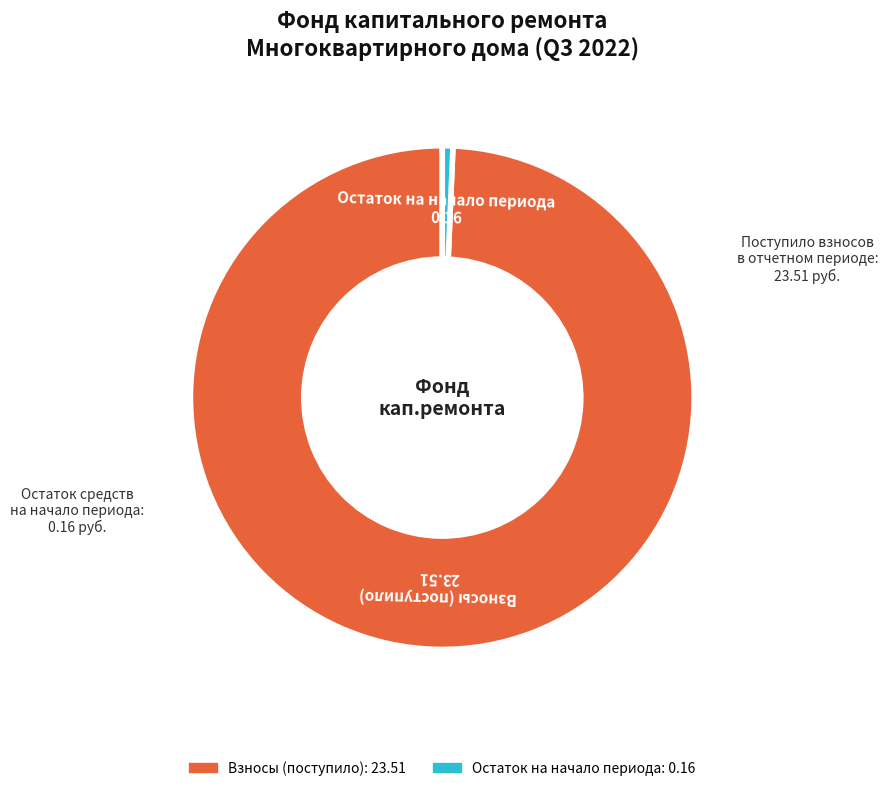

Is there any slice that represents more than half of the pie?

Yes